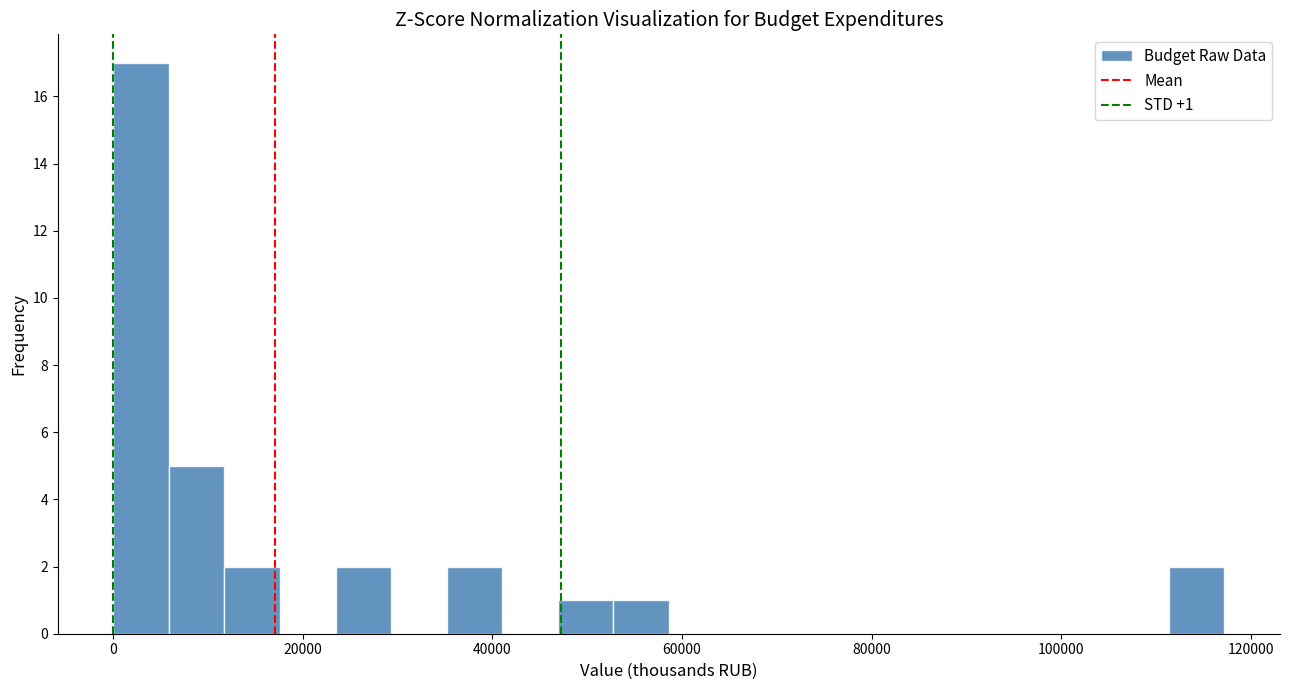

Read against the x-axis, roughly where is the centre of the tallest bar?

2000